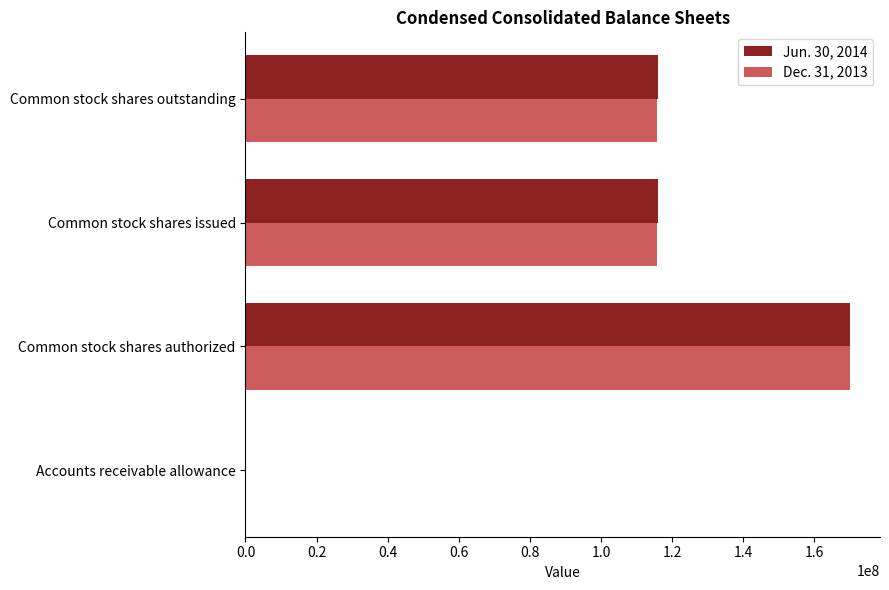

True or false: Dec. 31, 2013 has a value of 54713267 at Common stock shares outstanding.

False